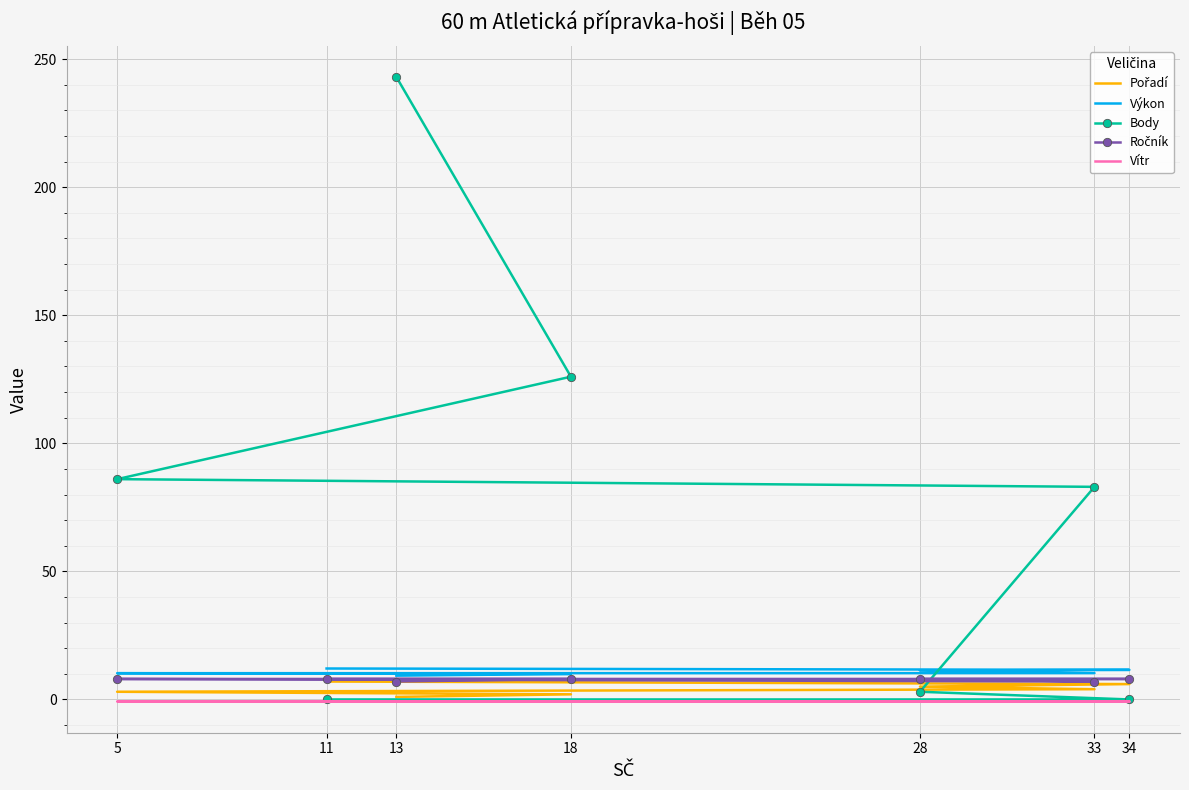

Is the value of Výkon at 18 greater than the value of Pořadí at 33?

Yes